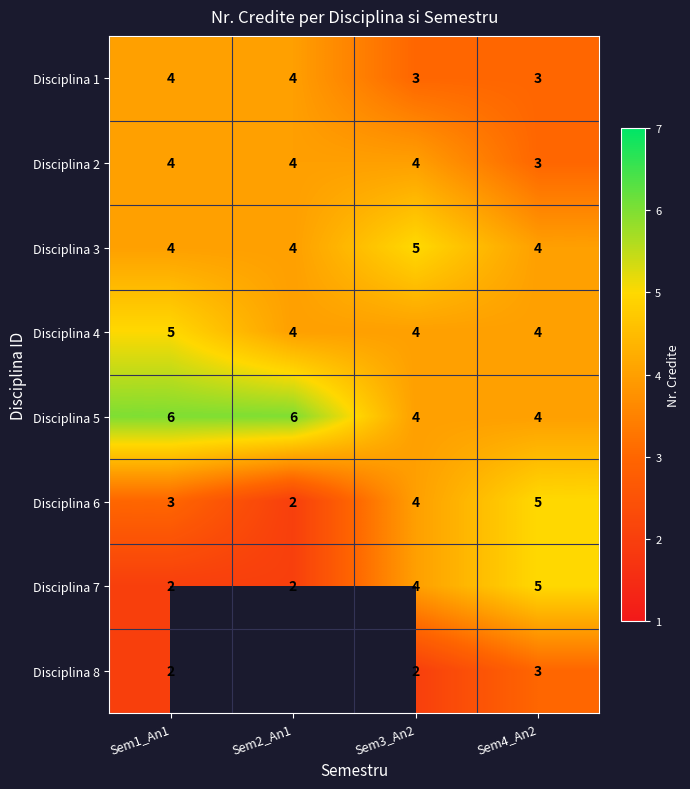

What is the total value across all series at Sem3_An2?

30